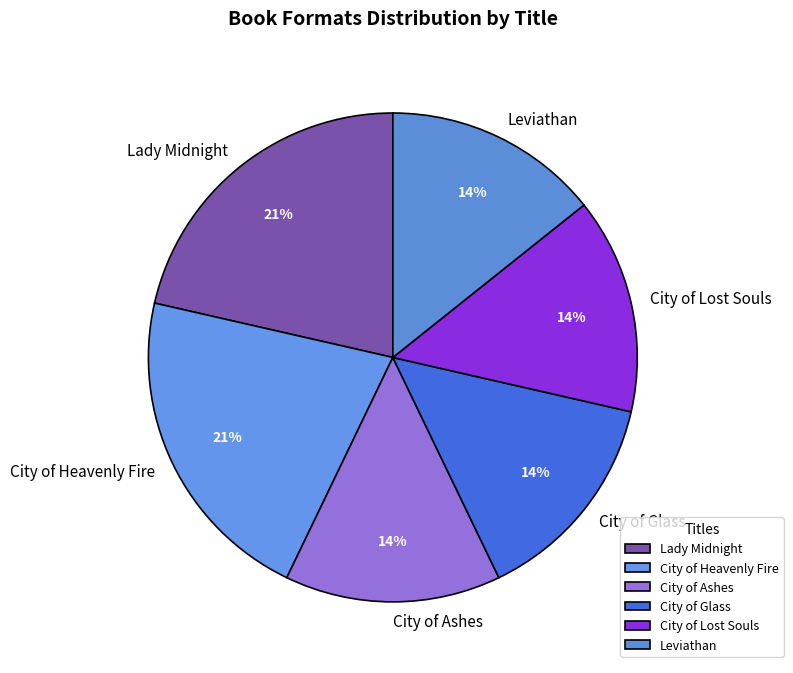

Is there any slice that represents more than half of the pie?

No